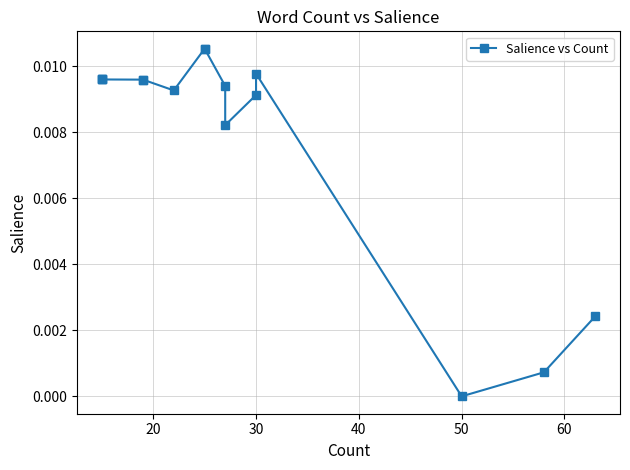

True or false: the data shows 0.0 at 10.

False